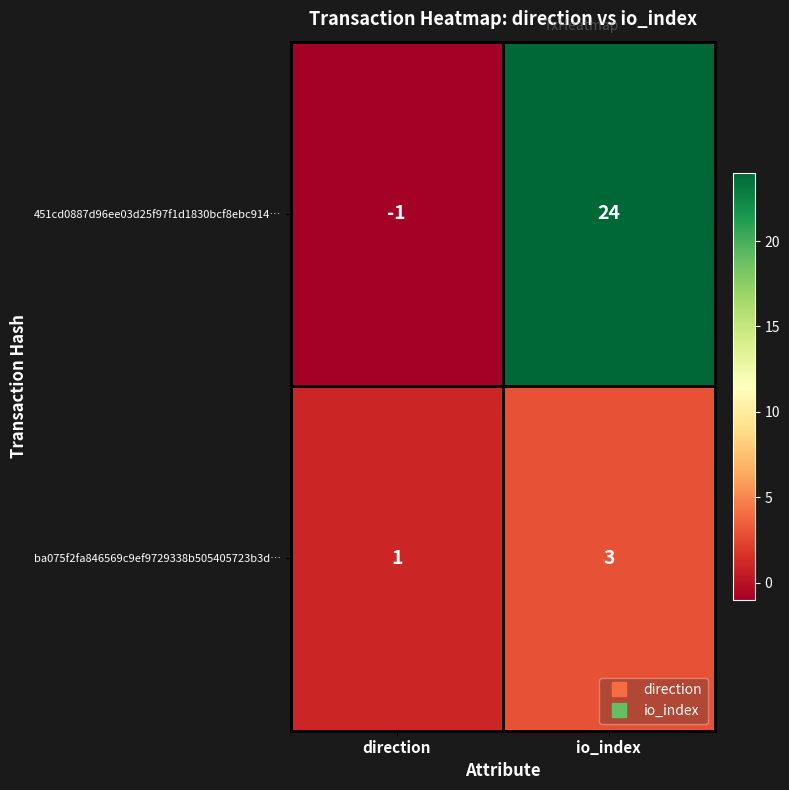

What is the sum of the ba075f2fa846569c9ef9729338b505405723b3d… values at direction and io_index?

4